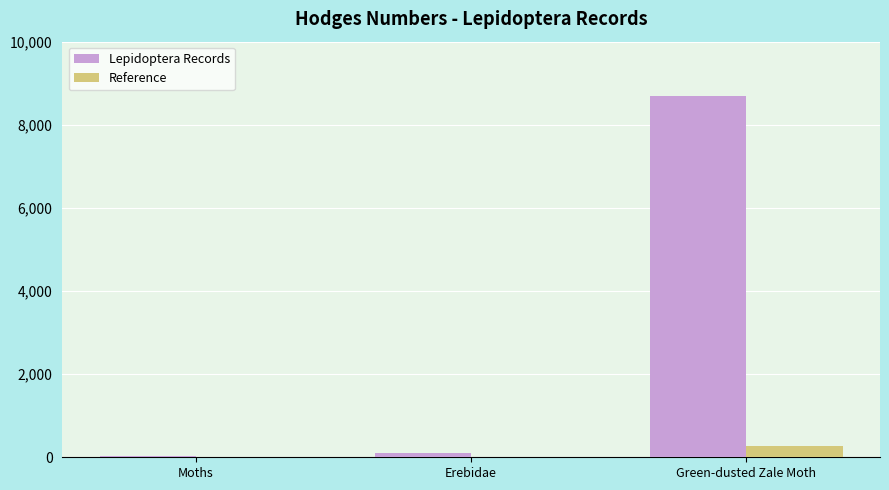

What is the highest value of the Lepidoptera Records series?

8694.0